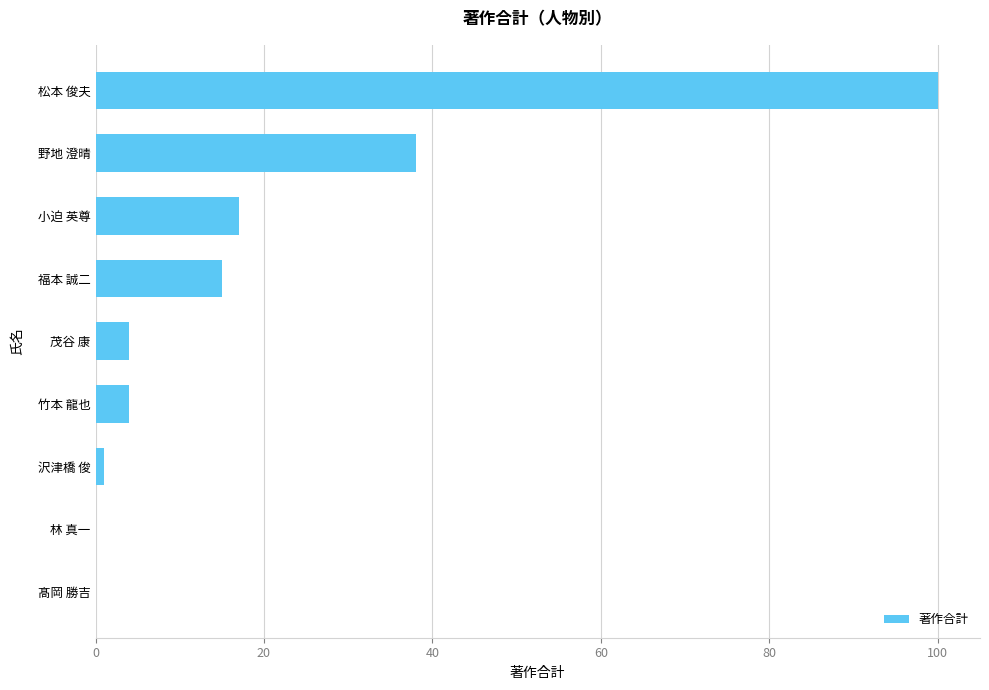

Which label corresponds to the largest value in the chart?

松本 俊夫